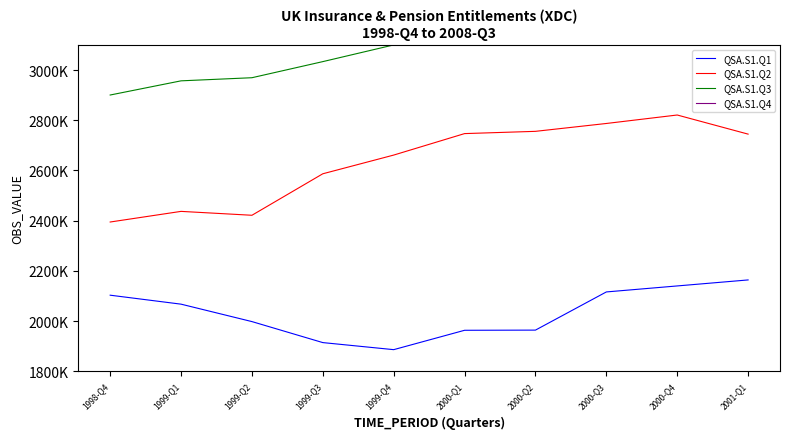

True or false: QSA.S1.Q1 and QSA.S1.Q3 cross at least once.

False